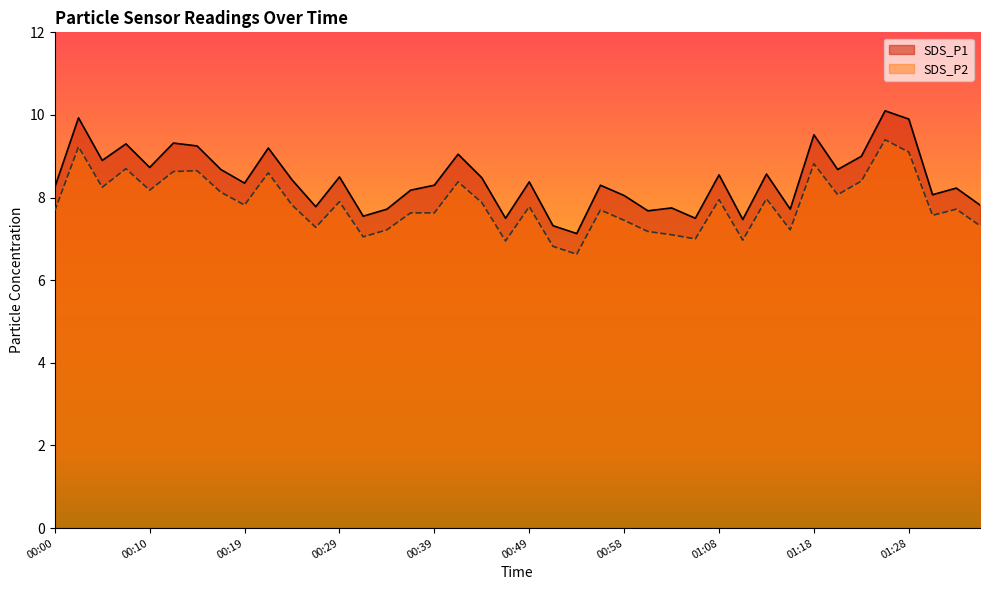

True or false: SDS_P1 and SDS_P2 cross at least once.

False